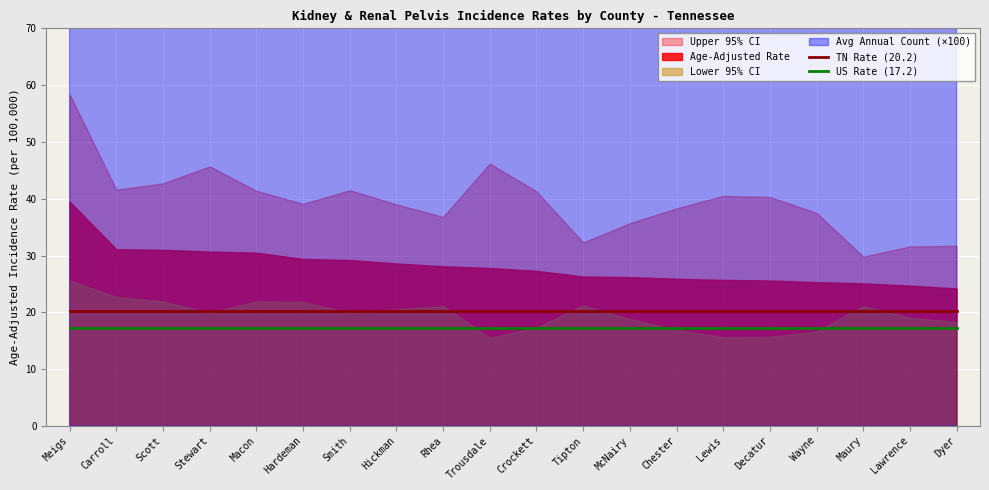

What position from the right is Macon?

16